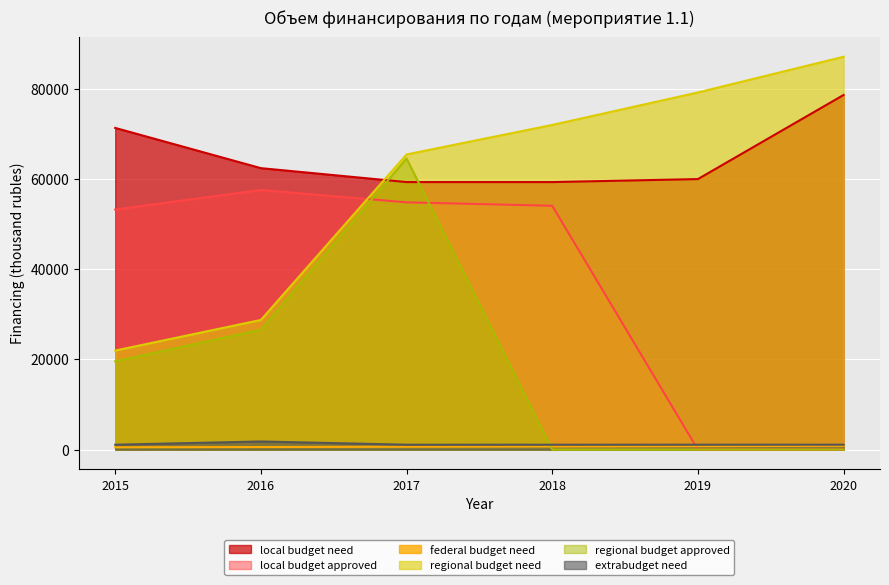

List the labels in order of extrabudget_need value, smallest first.

2015, 2017, 2018, 2019, 2020, 2016